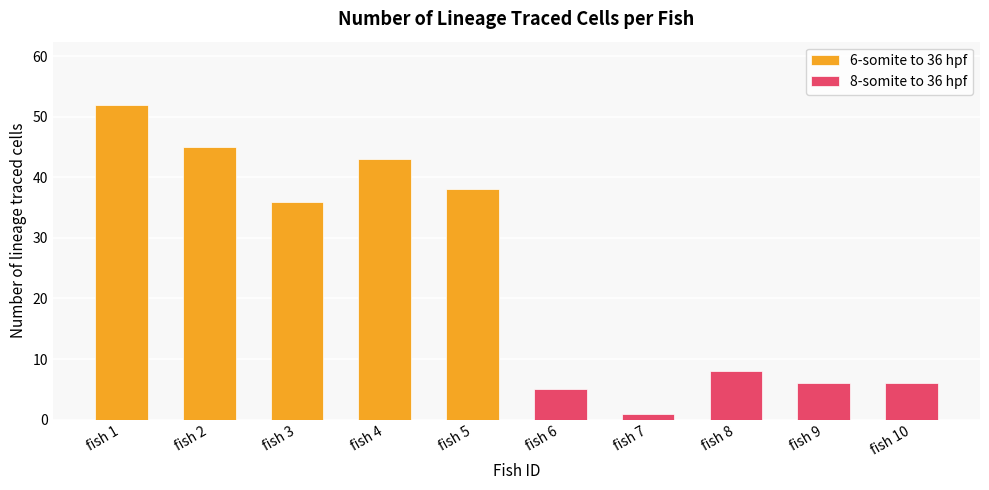

At how many categories does at least one series exceed 27?

5